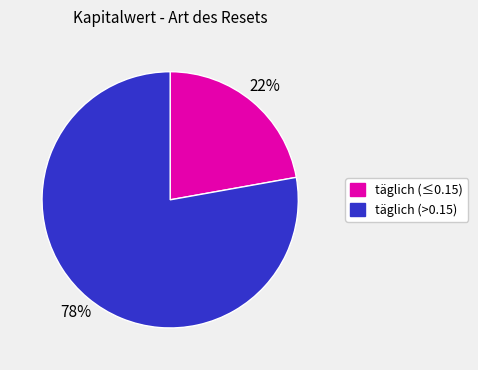

Is there any slice that represents more than half of the pie?

Yes